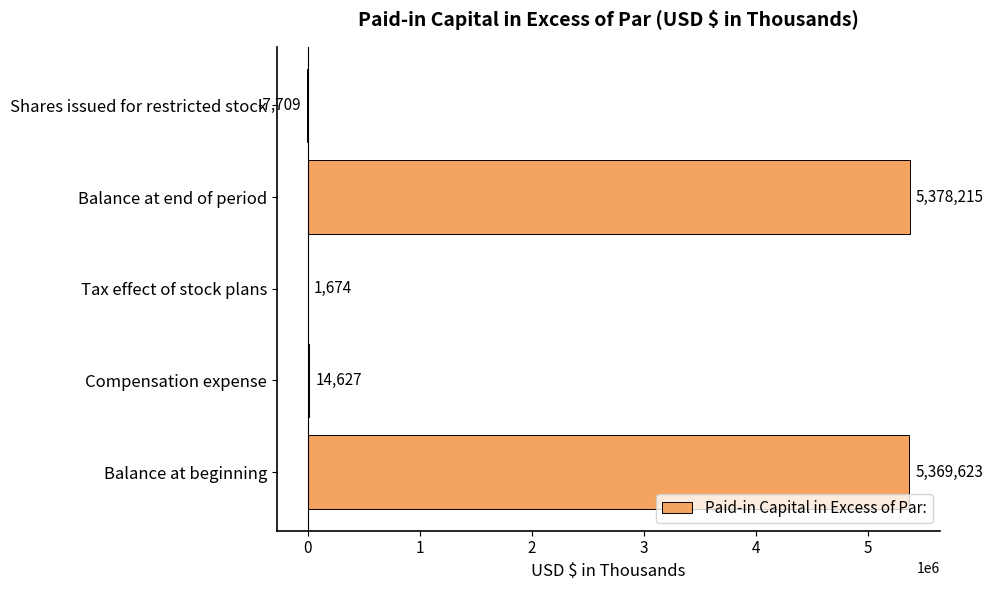

How many data points does each series have?

5